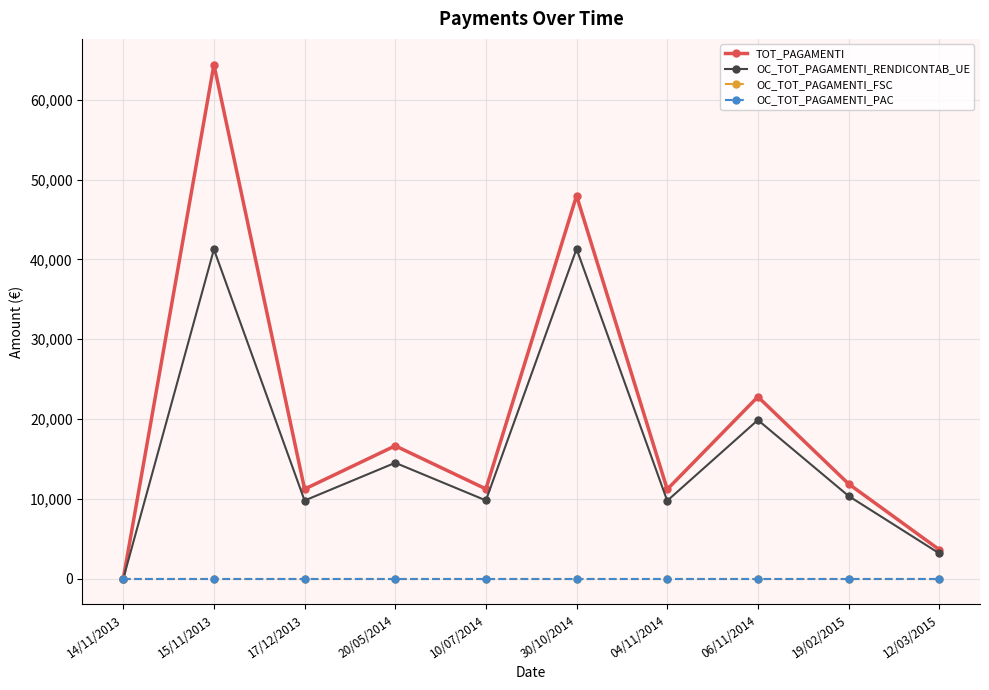

True or false: OC_TOT_PAGAMENTI_RENDICONTAB_UE and TOT_PAGAMENTI intersect in this chart.

False